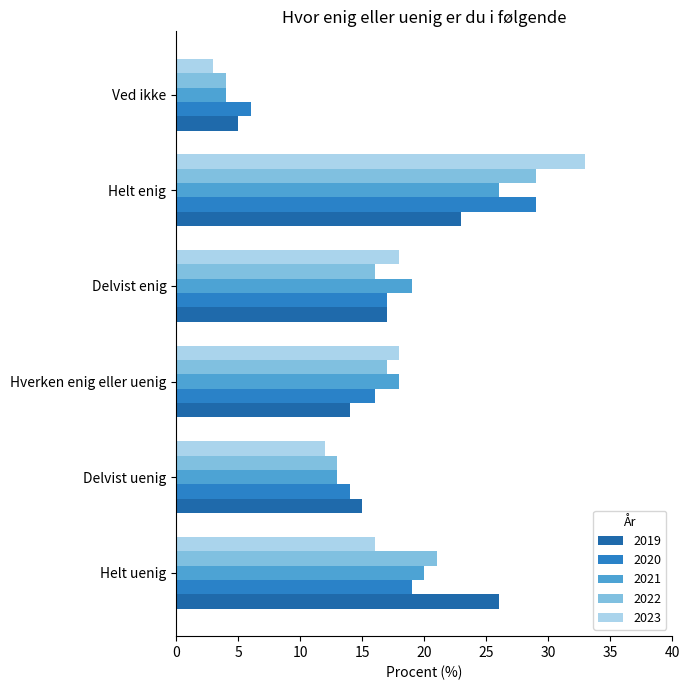

Reading left to right, what are all the values shown in this chart?

2019: Helt uenig=26	Delvist uenig=15	Hverken enig eller uenig=14	Delvist enig=17	Helt enig=23	Ved ikke=5
2020: Helt uenig=19	Delvist uenig=14	Hverken enig eller uenig=16	Delvist enig=17	Helt enig=29	Ved ikke=6
2021: Helt uenig=20	Delvist uenig=13	Hverken enig eller uenig=18	Delvist enig=19	Helt enig=26	Ved ikke=4
2022: Helt uenig=21	Delvist uenig=13	Hverken enig eller uenig=17	Delvist enig=16	Helt enig=29	Ved ikke=4
2023: Helt uenig=16	Delvist uenig=12	Hverken enig eller uenig=18	Delvist enig=18	Helt enig=33	Ved ikke=3